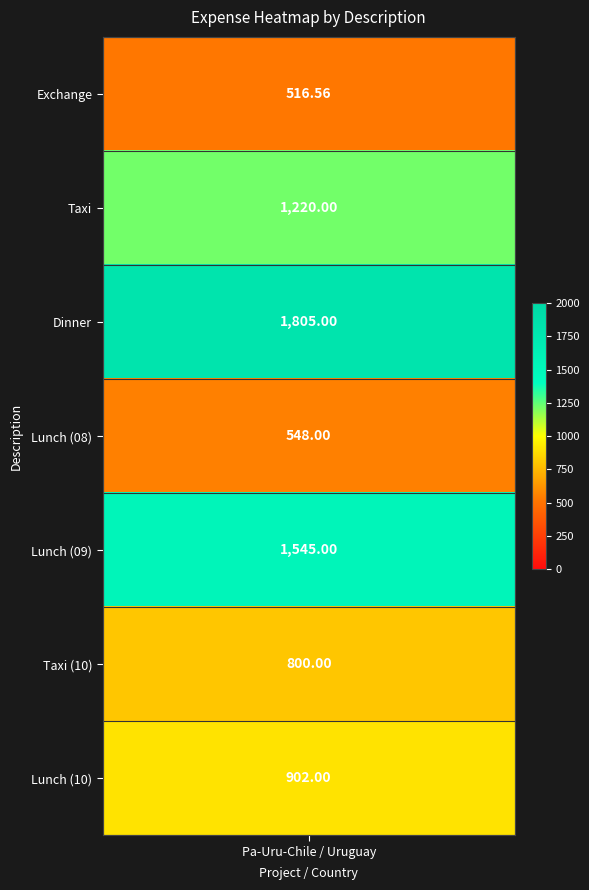

Reading left to right, list all the values displayed in this chart.

Exchange: 516.6	516.6
Taxi: 1220.0	1220.0
Dinner: 1805.0	1805.0
Lunch_1: 548.0	548.0
Lunch_2: 1545.0	1545.0
Taxi_2: 800.0	800.0
Lunch_3: 902.0	902.0